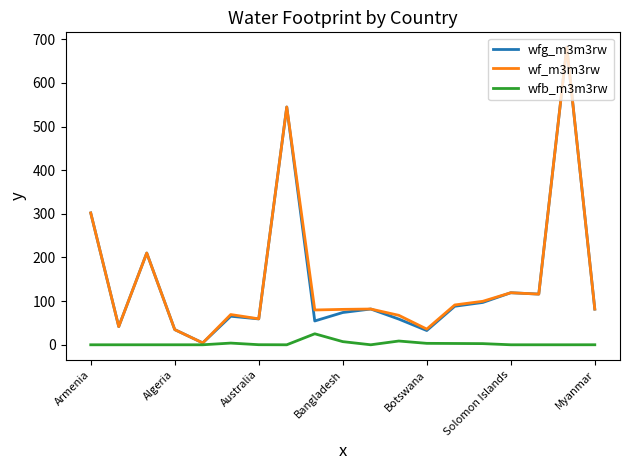

Which series has the largest range (max minus min)?

wfg_m3m3rw